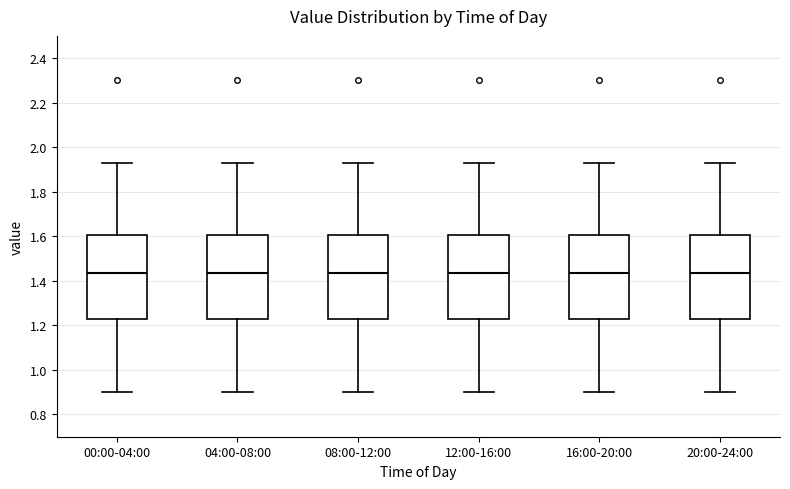

Reading left to right, read every box against the y-axis: the position of its median line, the range the box covers, and the ends of its whiskers. The values are not printed on the chart, so give them approximately, as read against the axis.

00:00-04:00: median 1.44, box 1.24 to 1.60, whiskers 0.90 to 1.94
04:00-08:00: median 1.44, box 1.24 to 1.60, whiskers 0.90 to 1.94
08:00-12:00: median 1.44, box 1.24 to 1.60, whiskers 0.90 to 1.94
12:00-16:00: median 1.44, box 1.24 to 1.60, whiskers 0.90 to 1.94
16:00-20:00: median 1.44, box 1.24 to 1.60, whiskers 0.90 to 1.94
20:00-24:00: median 1.44, box 1.24 to 1.60, whiskers 0.90 to 1.94